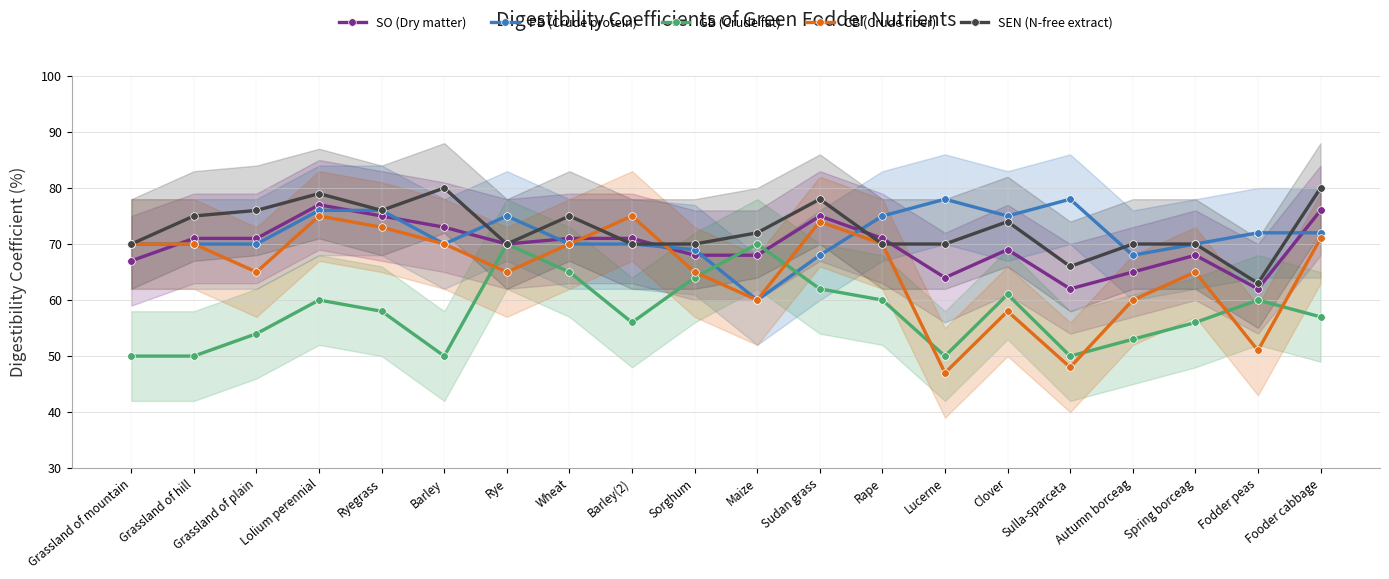

How many series are shown in this chart?

5